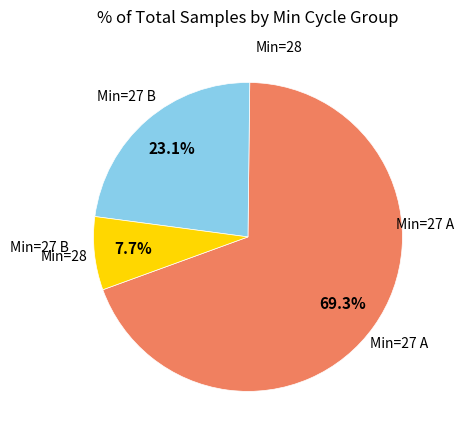

Is there a majority slice in this chart?

Yes